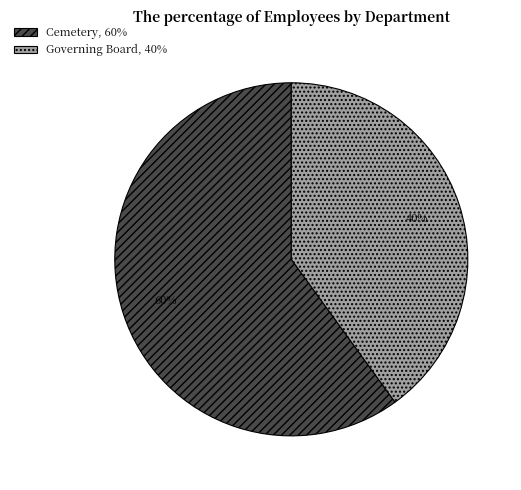

True or false: Governing Board accounts for 40% of the total.

True